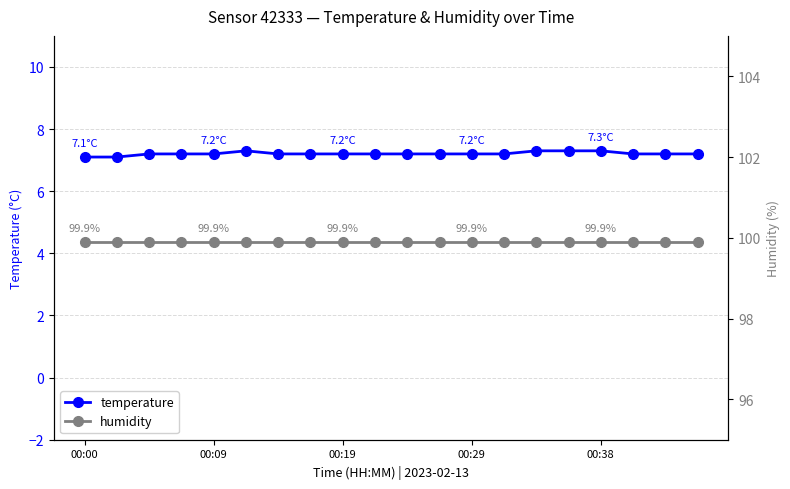

What is the highest value of the temperature series?

7.3